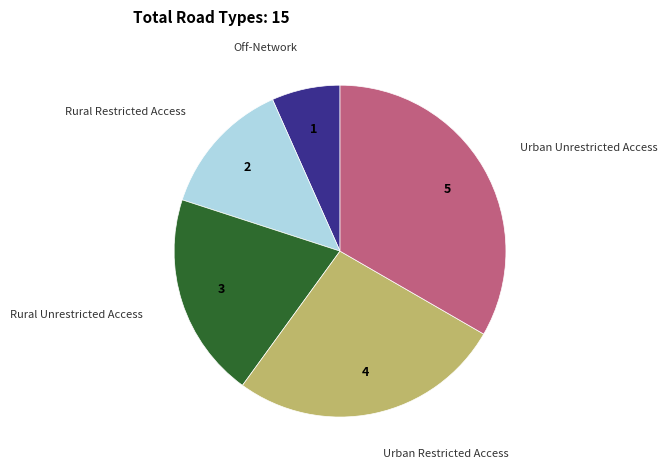

Does any single category account for the majority?

No